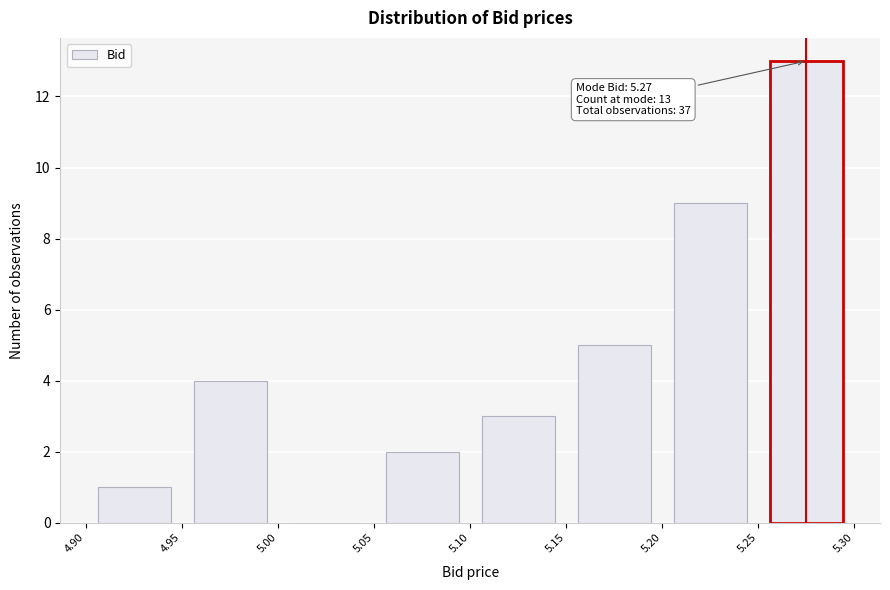

Which range on the x-axis has the tallest bar?

5.25 to 5.30